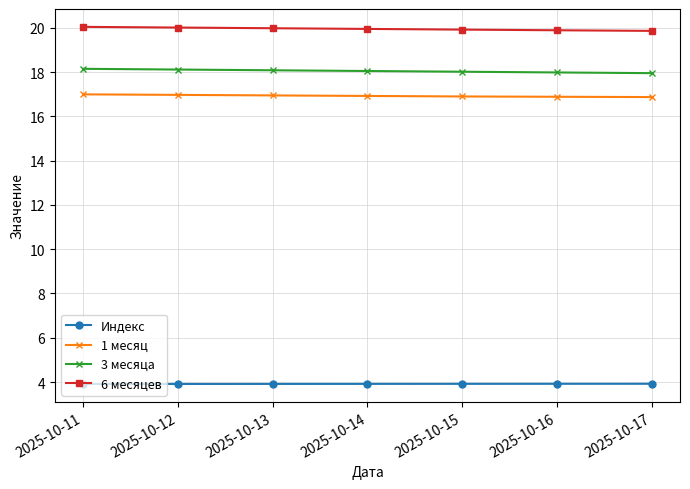

What is the highest value of the 6 месяцев series?

20.0